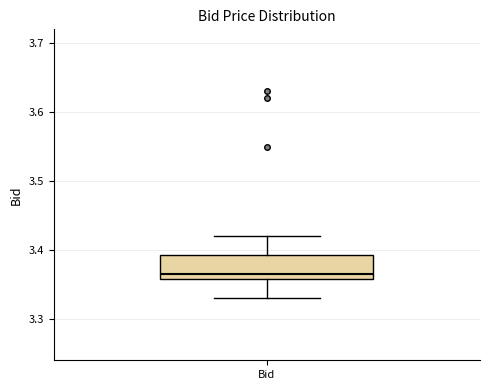

Transcribe this box plot: give where the median line is, the range the box spans, and where the two whiskers end, as read against the y-axis. The values are not printed on the chart, so give them approximately, as read against the axis.

median 3.37, box 3.36 to 3.39, whiskers 3.33 to 3.42